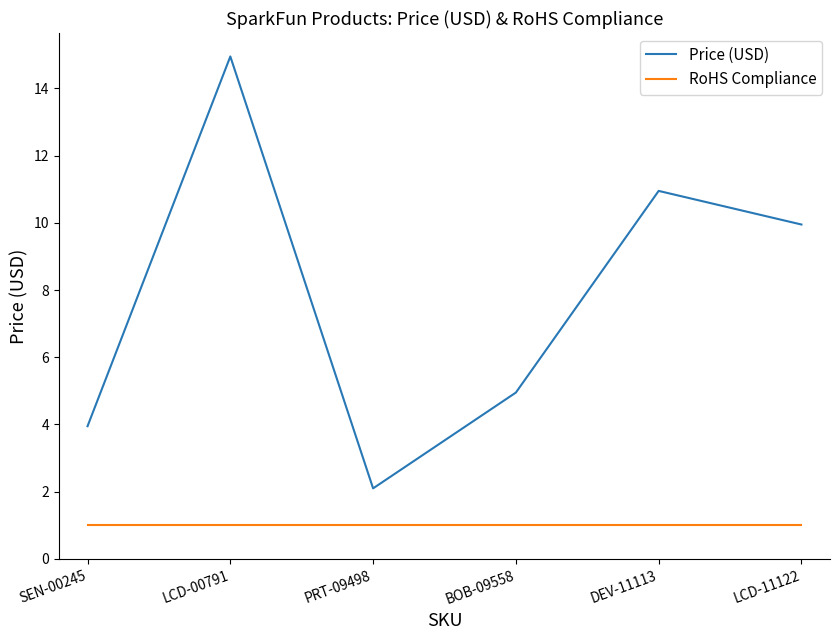

True or false: Price (USD) and RoHS Compliance intersect in this chart.

False